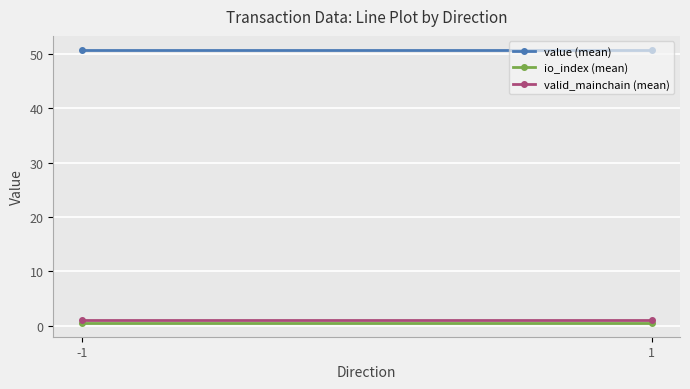

Between 1 and -1, which is larger?

1